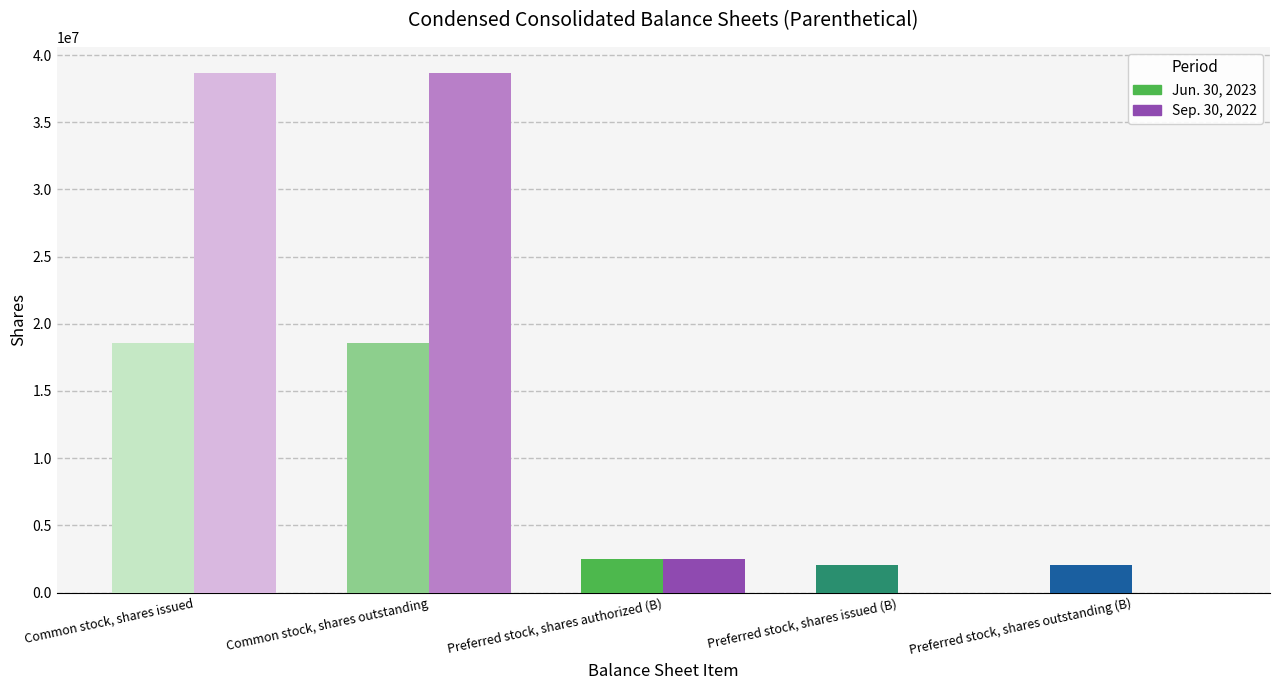

Which series has the largest total across all categories?

Sep. 30, 2022